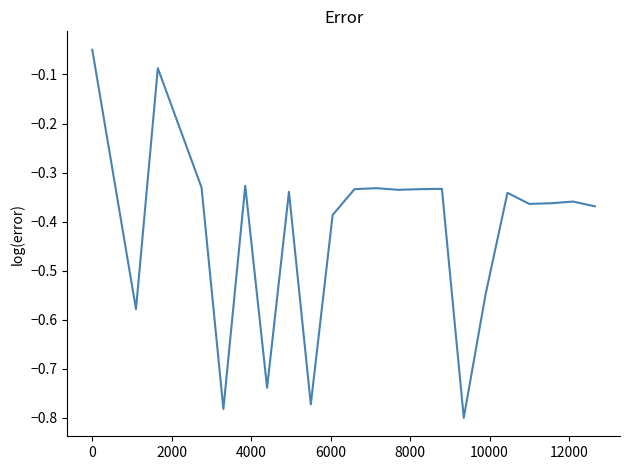

What is the difference between the maximum and minimum values?

0.8